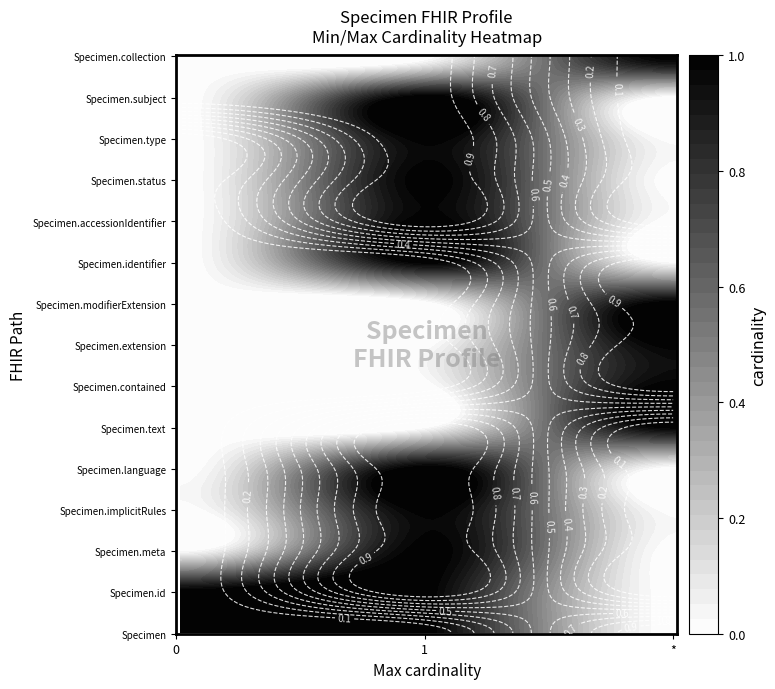

What is the difference between the Specimen.extension values at Specimen.meta and Specimen?

1